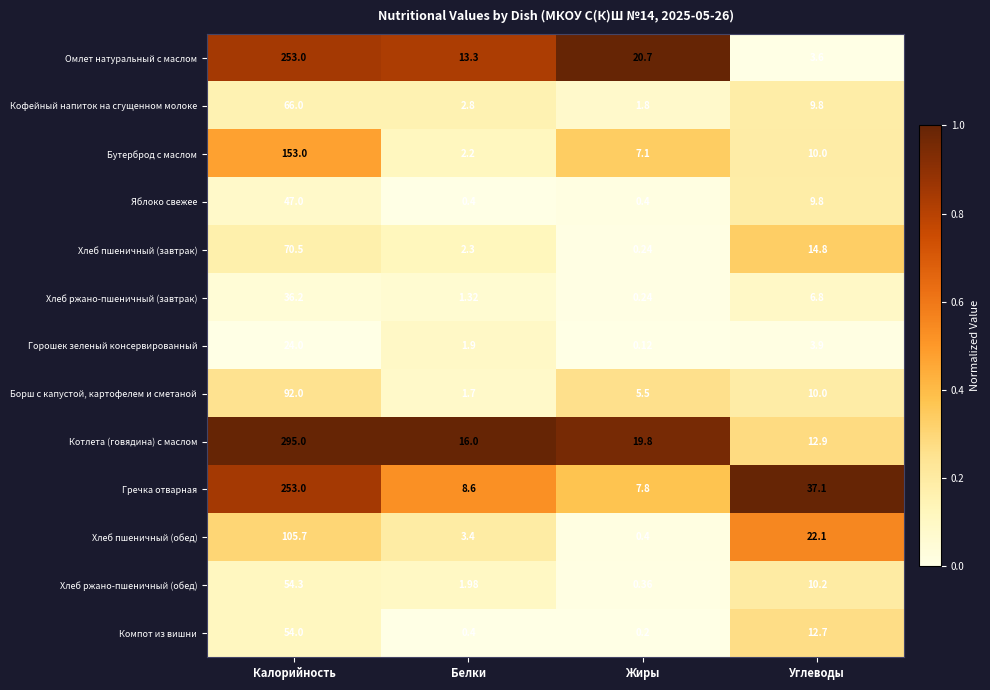

Which series has the largest total across all categories?

Котлета (говядина) с маслом